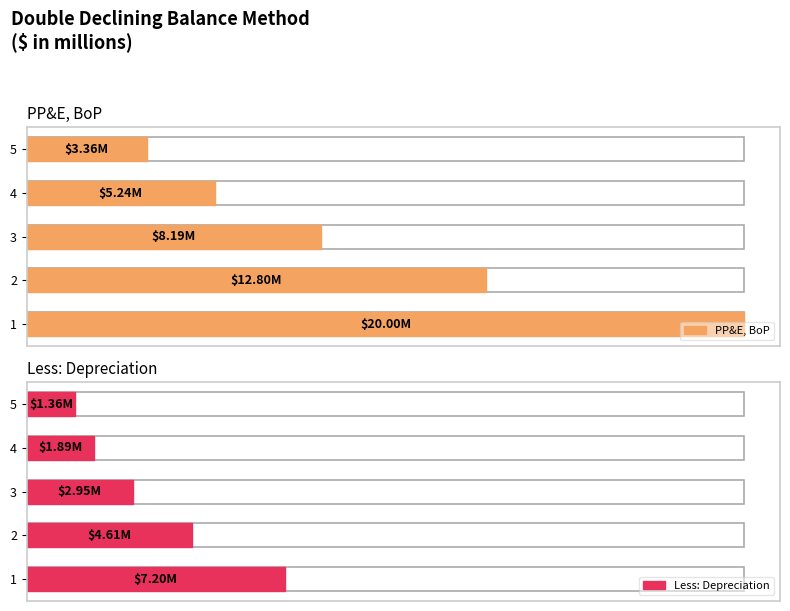

How many data points in PP&E, BoP are less than 8?

2